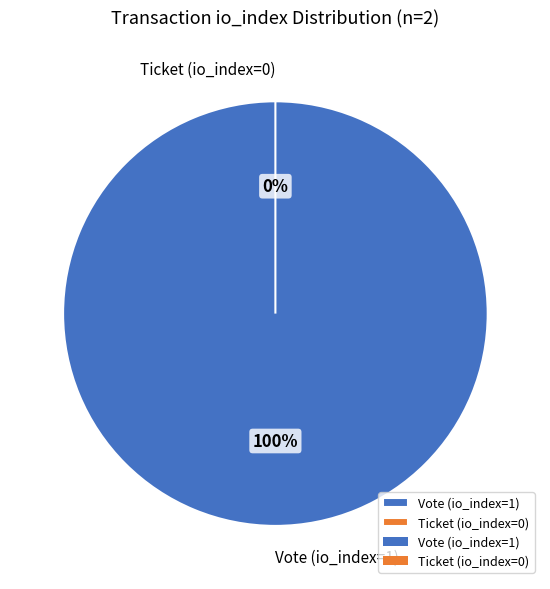

Which category has the biggest portion of the pie?

Vote (io_index=1)